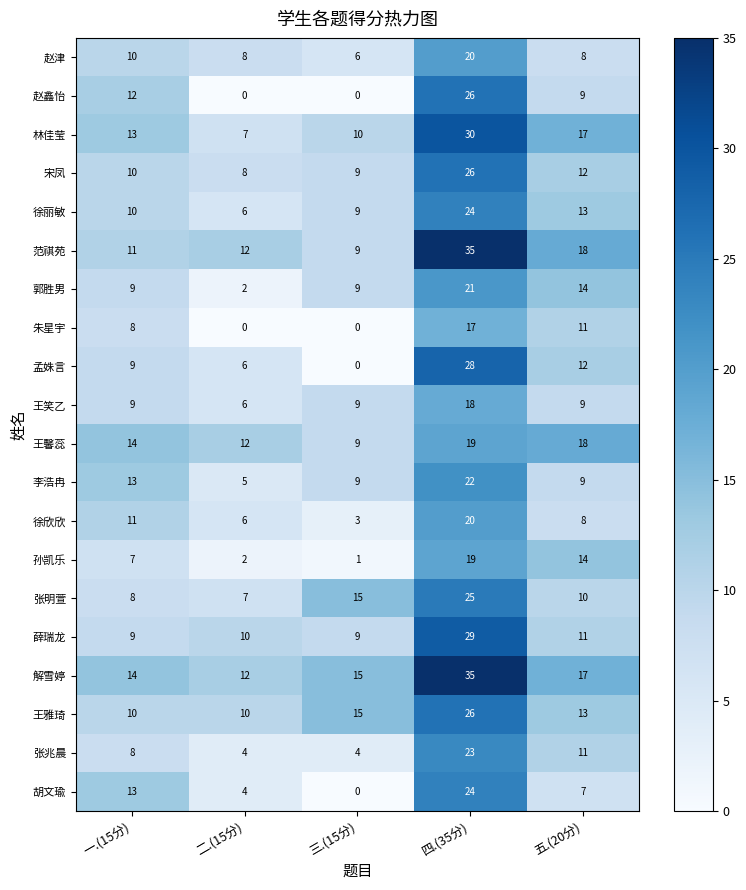

What is the approximate value of 胡文瑜 at 一.(15分)?

13